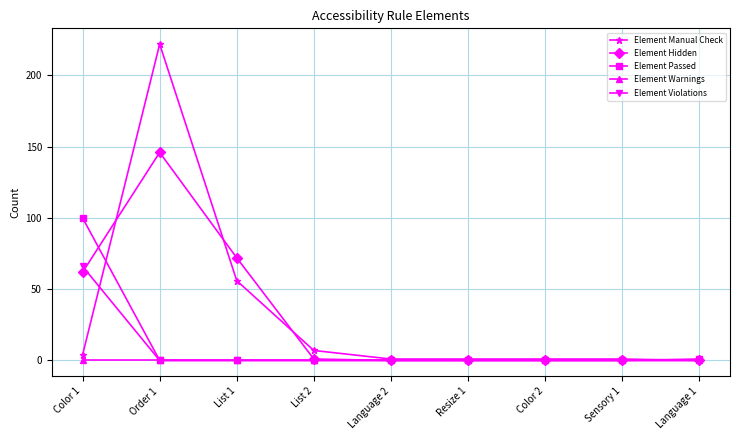

What is the sum of all Element Passed values?

101